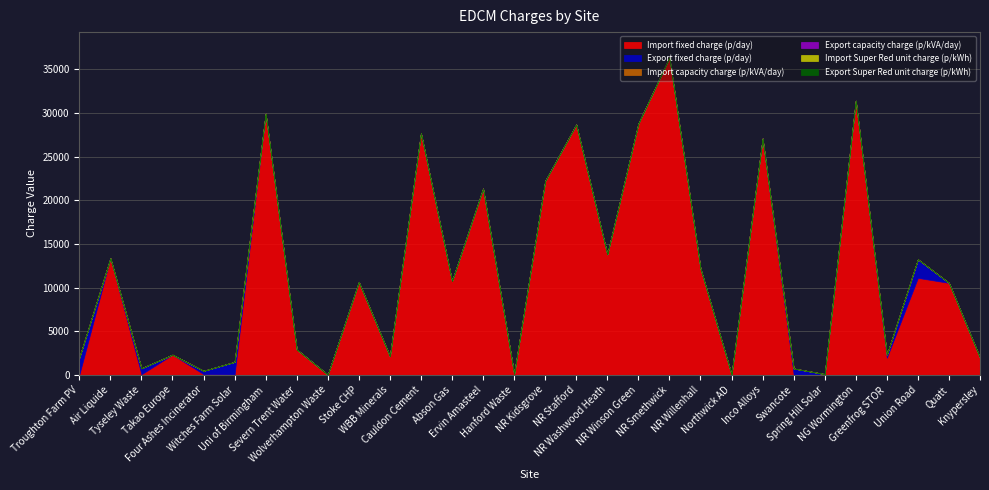

Which category has the highest value in the Import fixed charge (p/day) series?

NR Smethwick